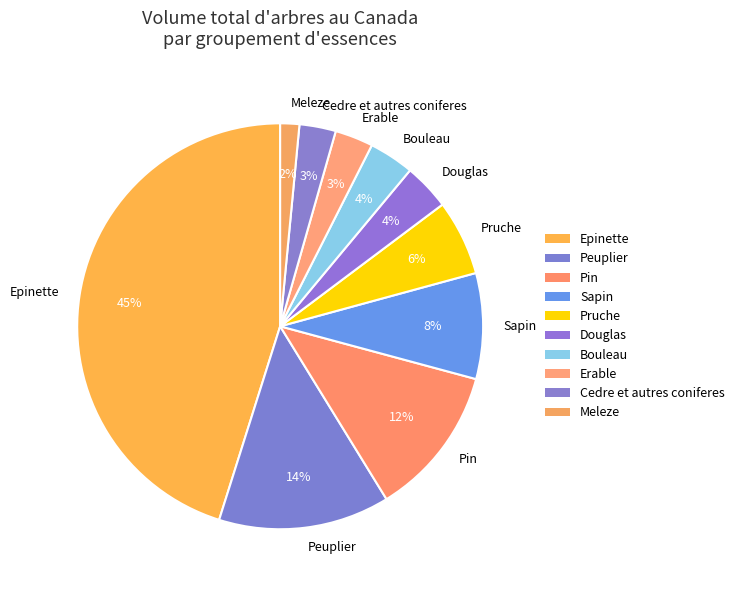

Does any single category account for the majority?

No